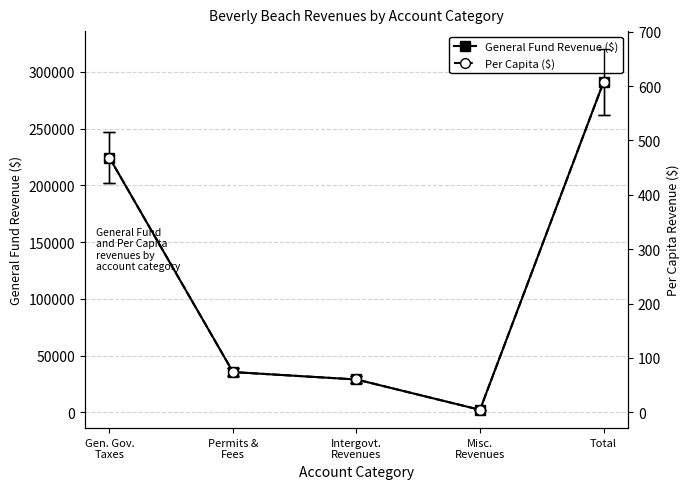

At how many categories does at least one series exceed 107079?

2